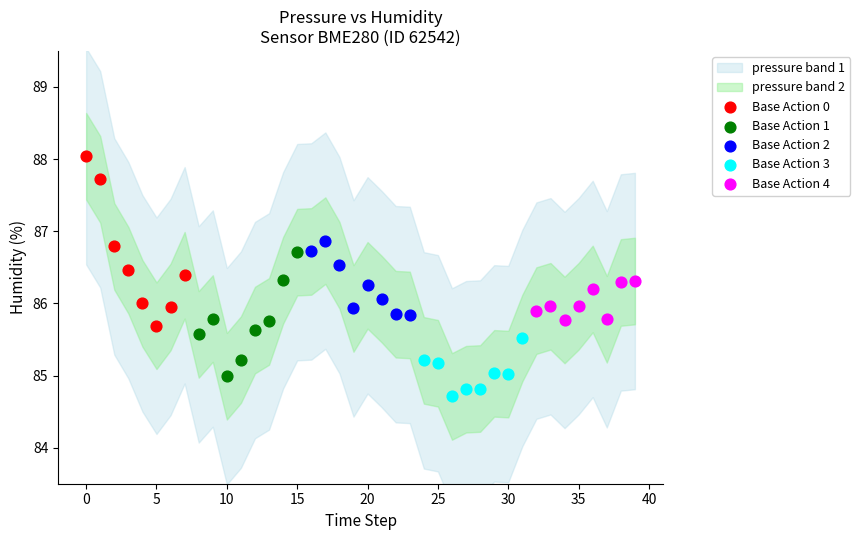

Which series has the largest Y range (max minus min)?

Base Action 0